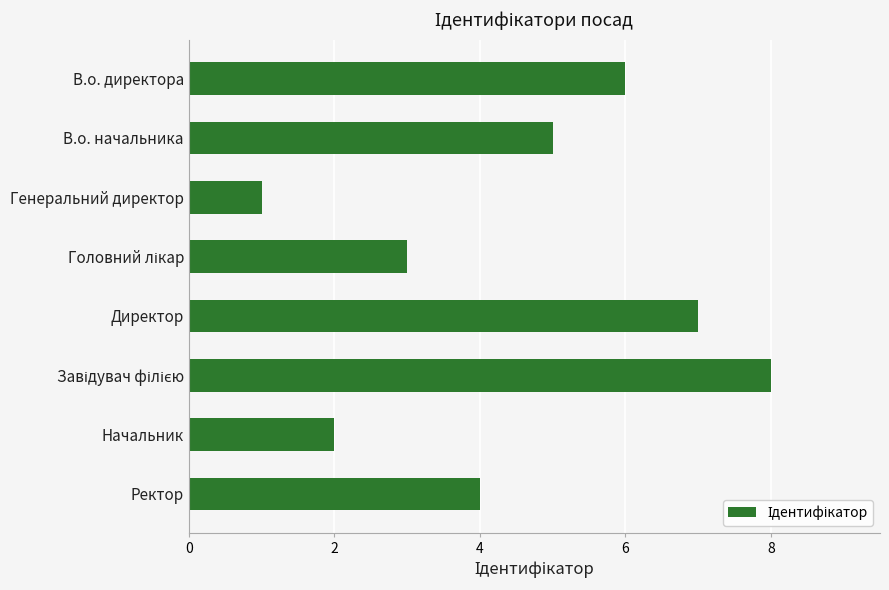

True or false: the data shows 5 at В.о. начальника.

True